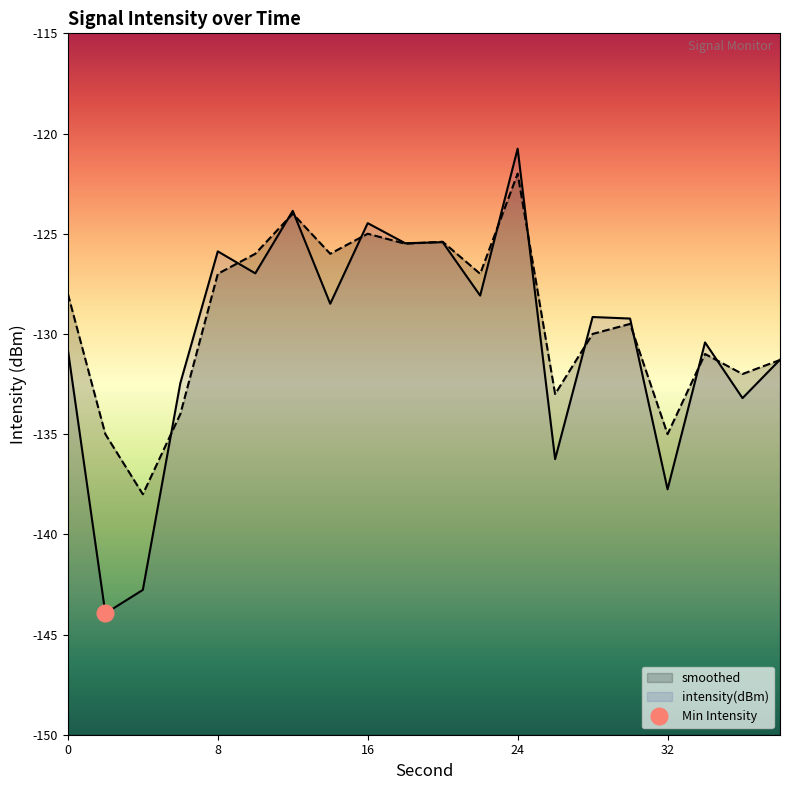

At 8, list the series in order from smallest to largest.

smoothed, intensity(dBm)